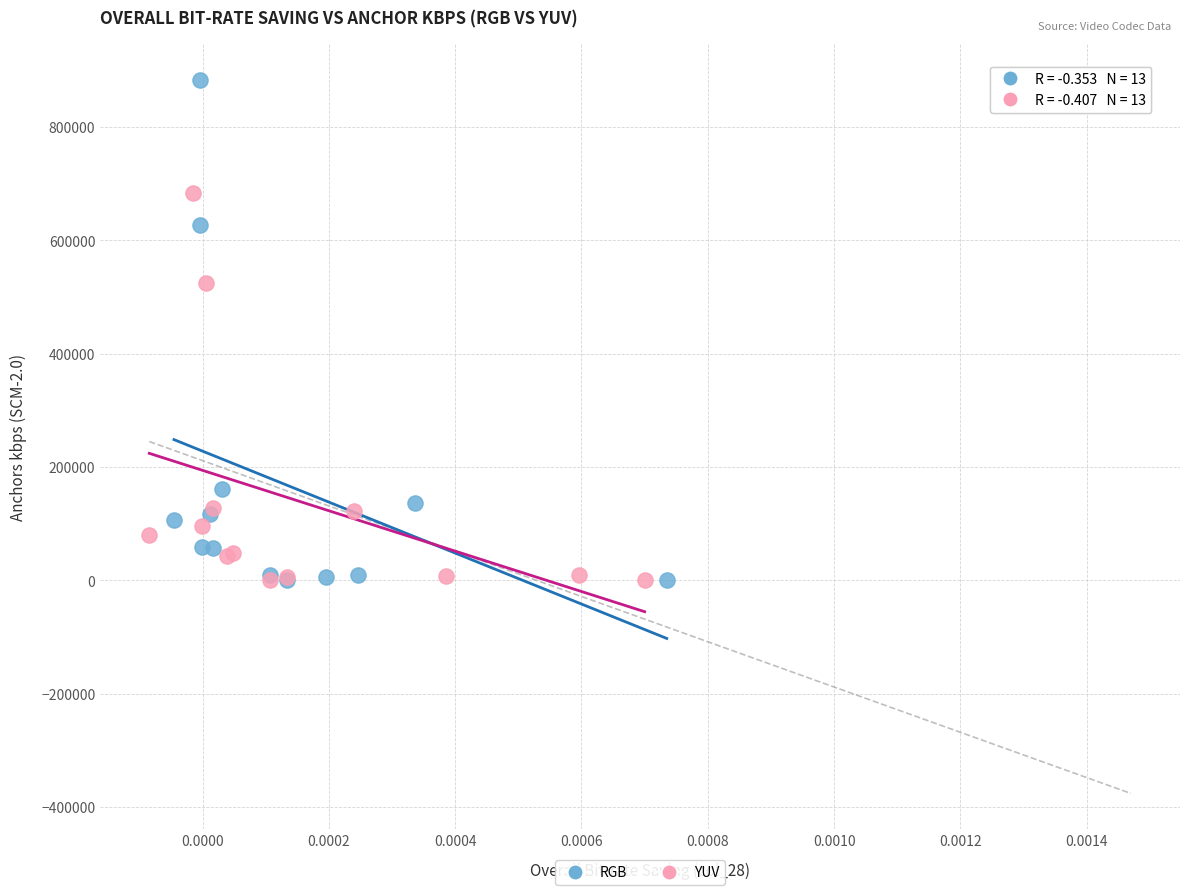

Which series has the largest Y range (max minus min)?

RGB